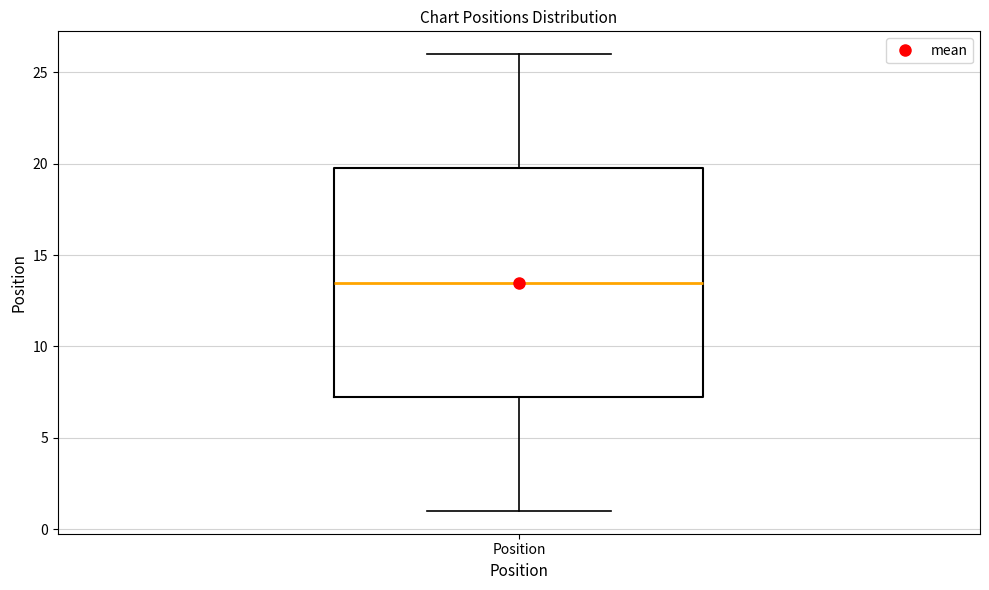

Read this box plot against the y-axis: the position of the median line, the range covered by the box, and the ends of both whiskers. The values are not printed on the chart, so give them approximately, as read against the axis.

median 13.5, box 7.5 to 20.0, whiskers 1.0 to 26.0